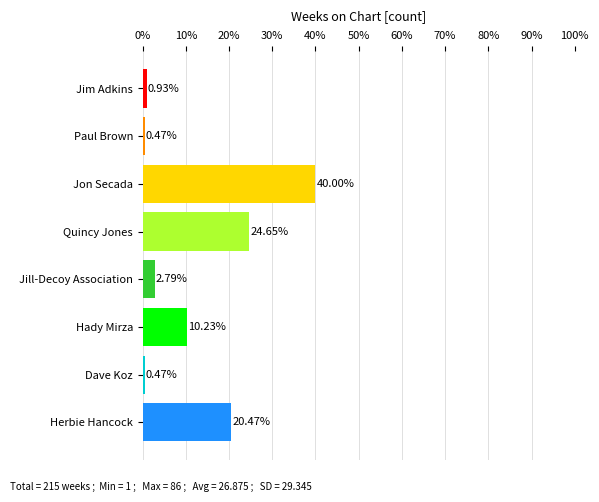

At which category does the chart reach its peak across all series?

Jon Secada